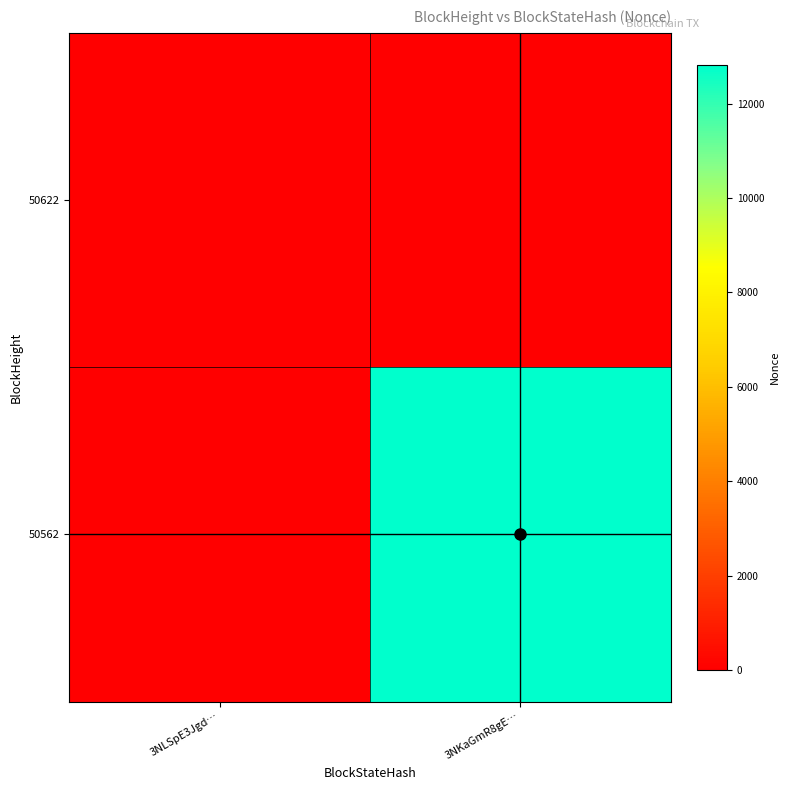

What is the total value across all series at 3NKaGmR8gE…?

12829